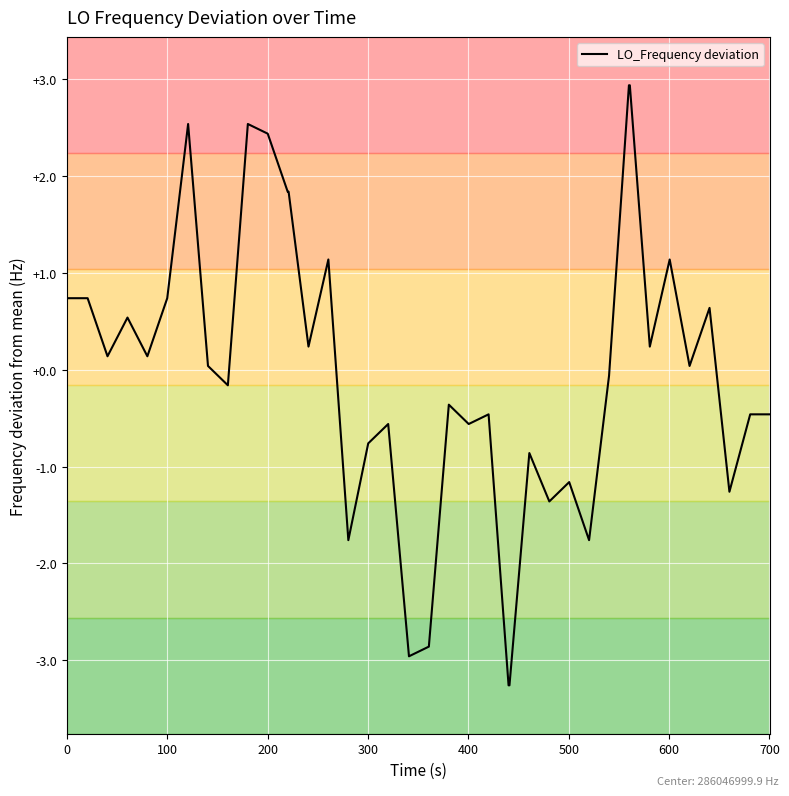

What is the difference between the maximum and minimum values?

6.2